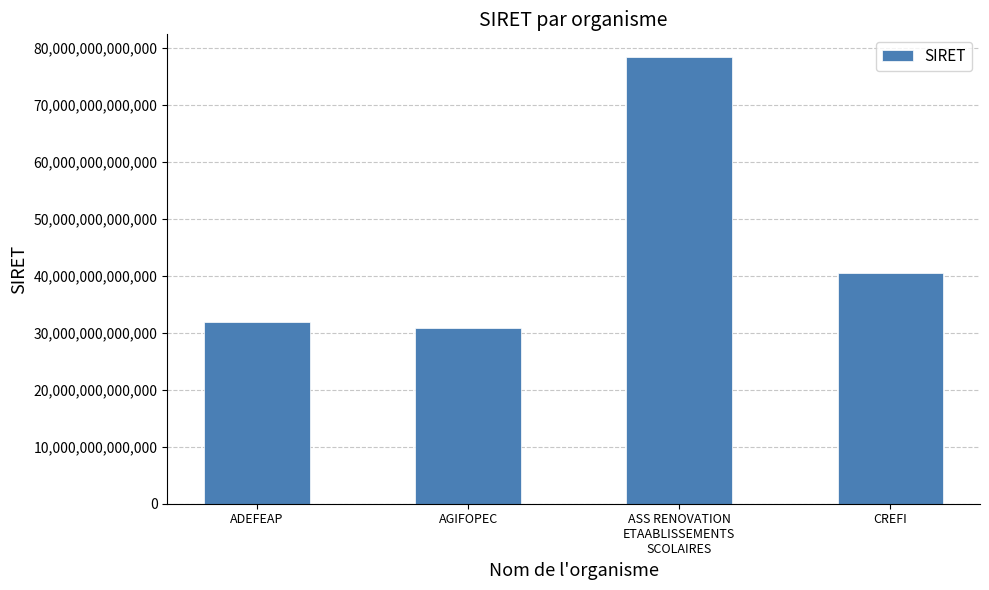

True or false: the data shows 24772087657192 at CREFI.

False